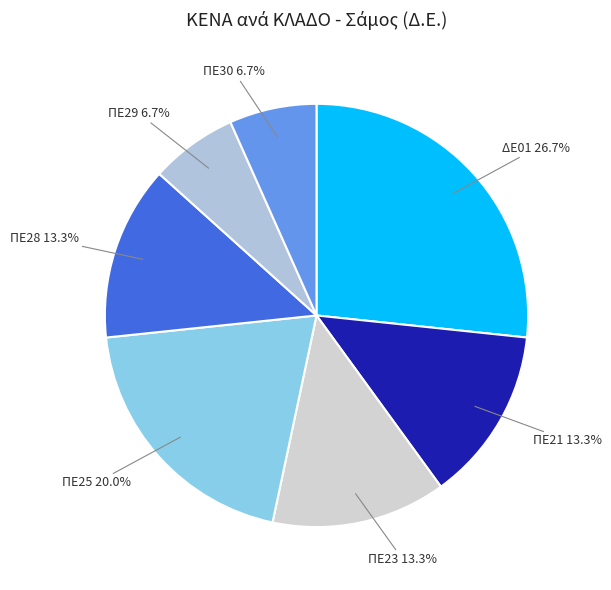

Does ΔΕ01 account for over 50% of the chart?

No